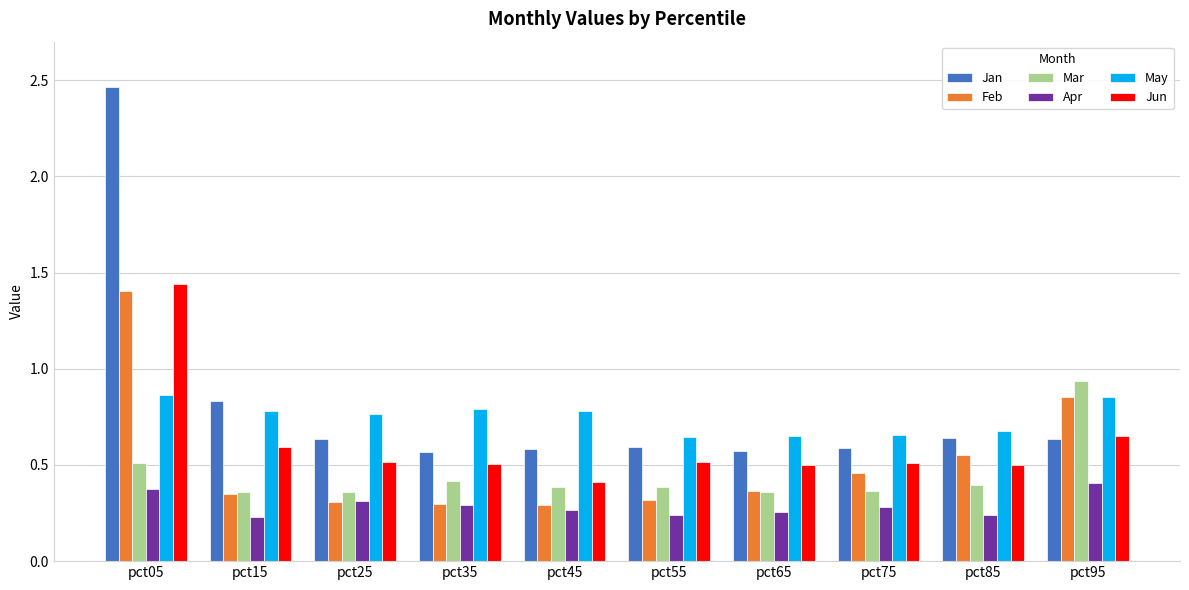

Which series has the largest range (max minus min)?

Jan